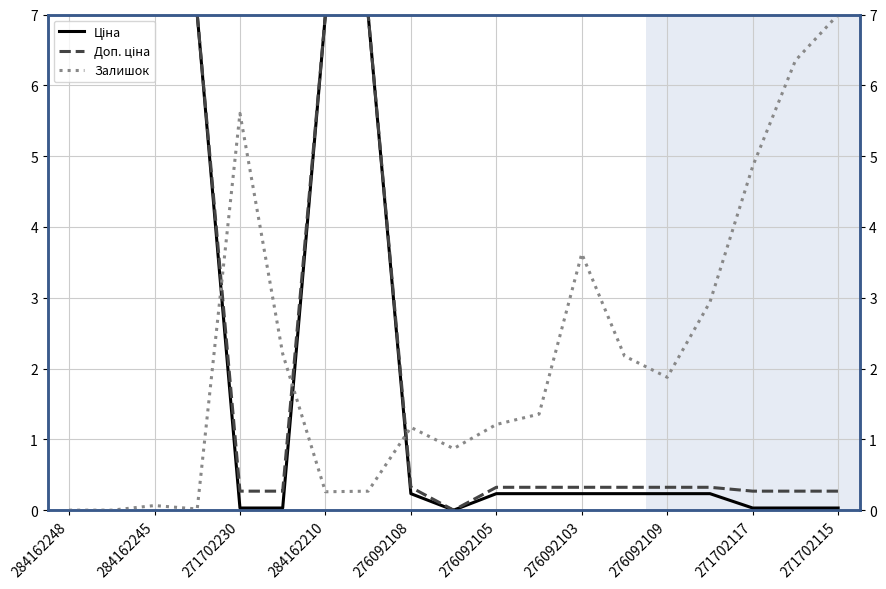

True or false: Залишок has more than 2 points higher than both neighbors.

True